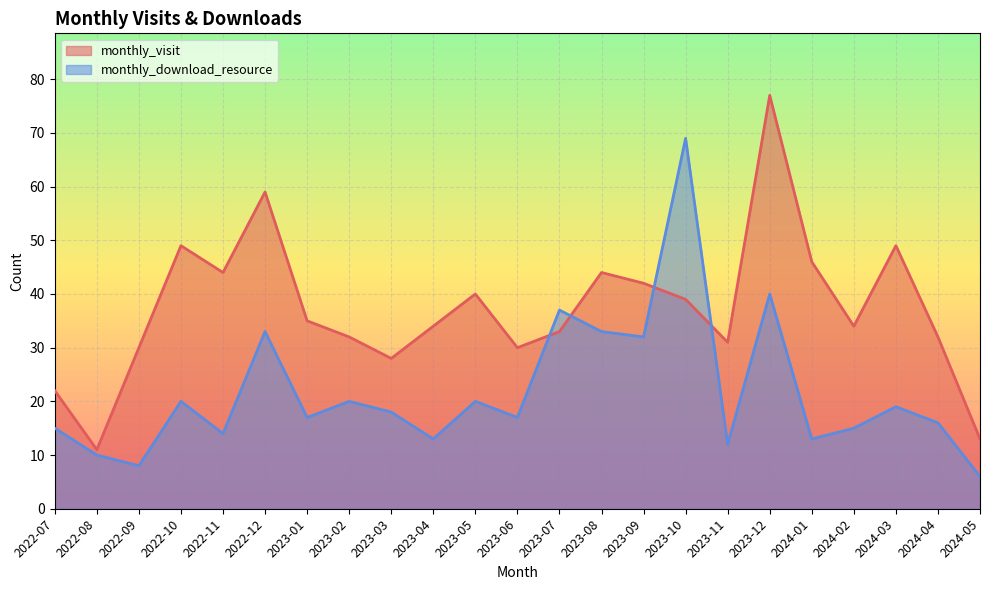

What position from the right is 2023-10?

8